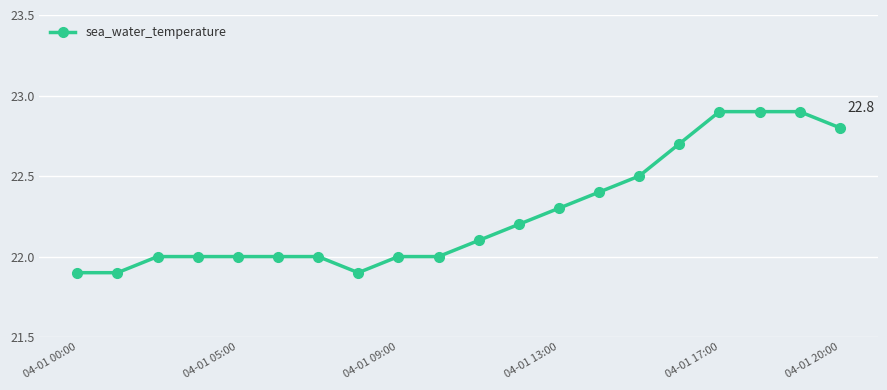

What is the maximum value shown in the chart?

22.9